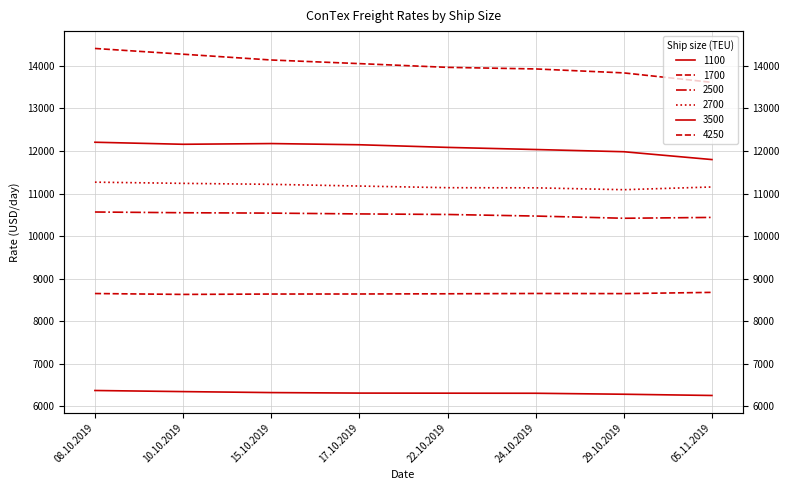

The value of 2700 at 10.10.2019 is 14704. True or false?

False